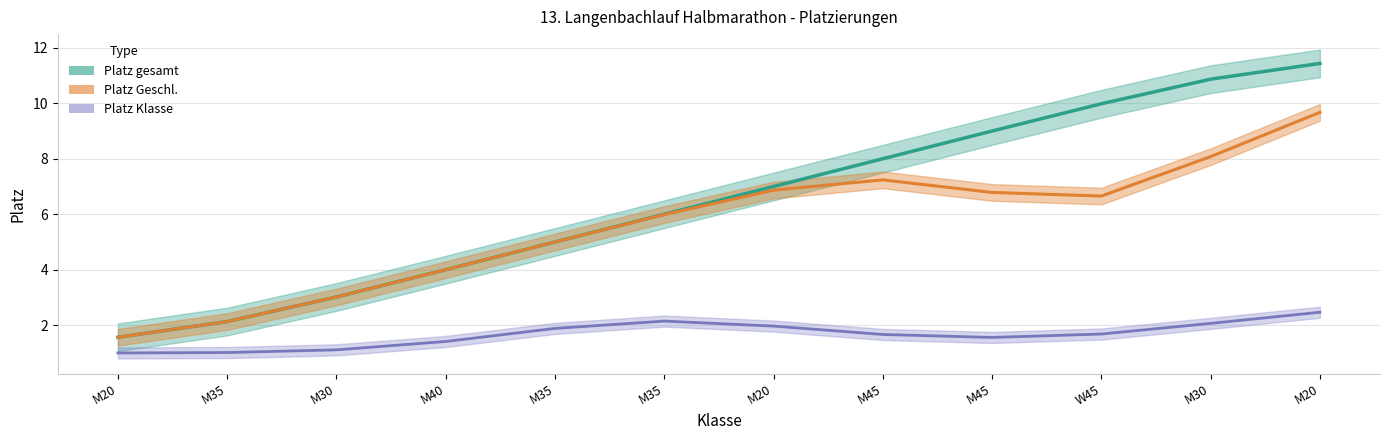

How many distinct data groups are displayed?

3